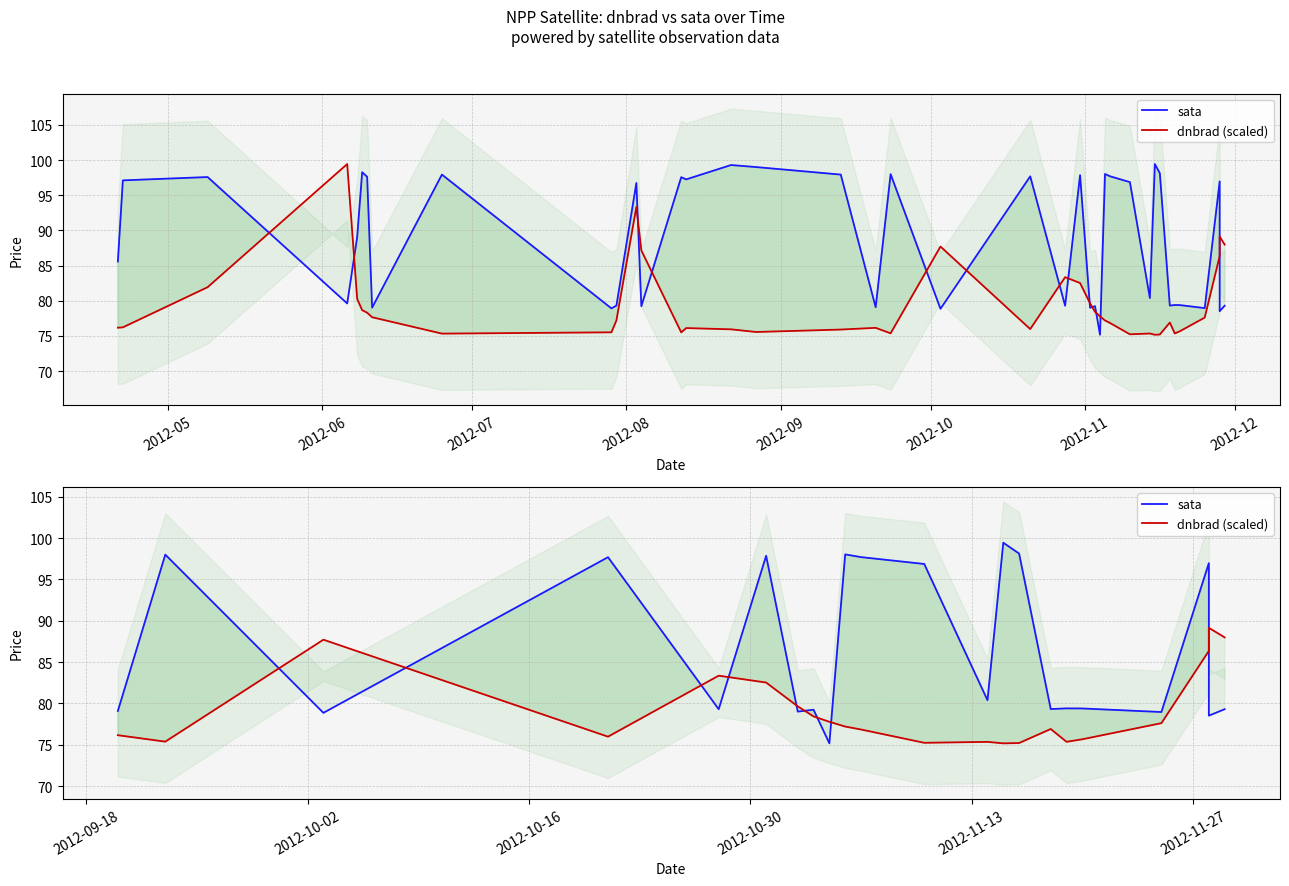

Which series has the widest spread of values?

sata